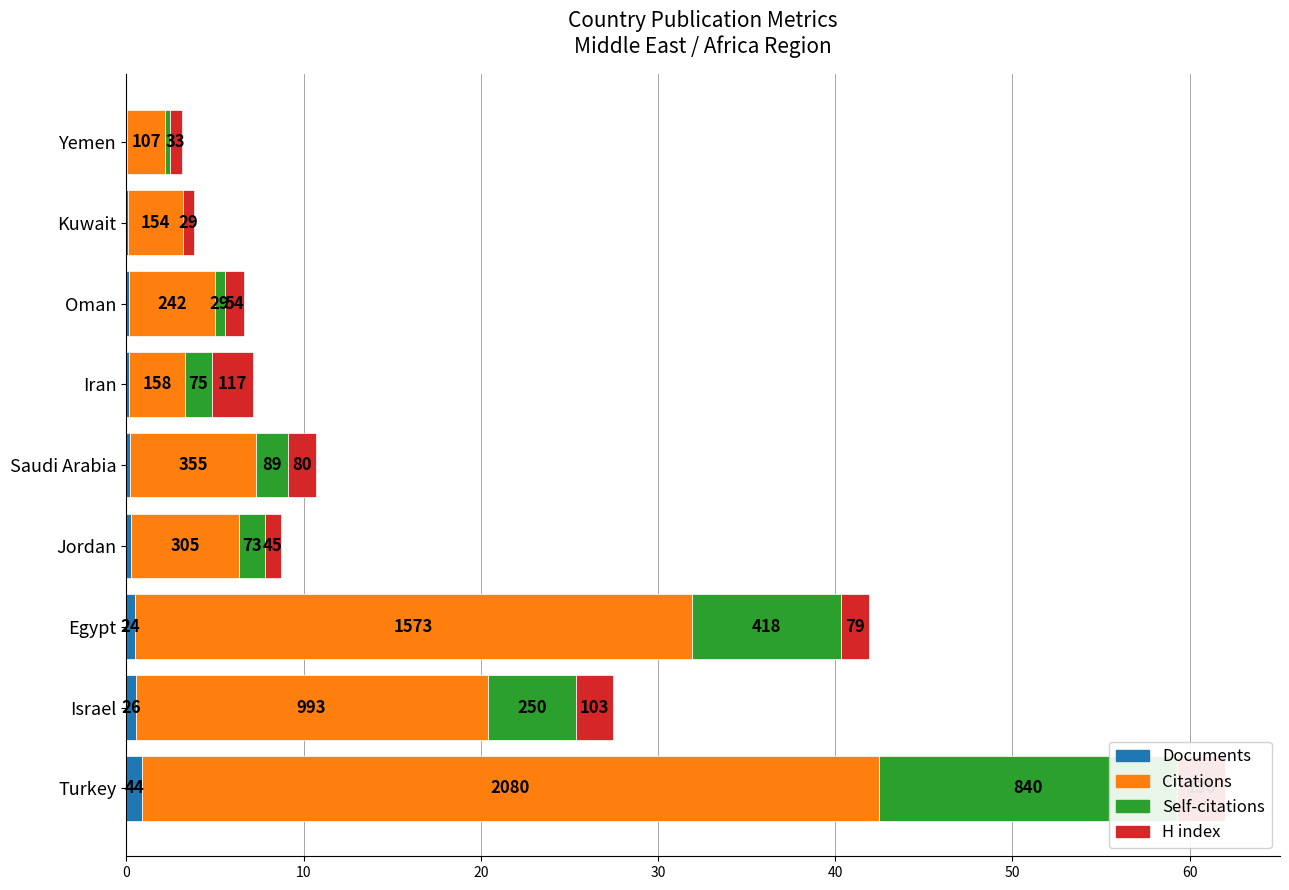

Reading left to right, what are all the values shown in this chart?

Documents: 0.9	0.5	0.5	0.3	0.2	0.2	0.1	0.1	0.1
Citations: 41.6	19.9	31.5	6.1	7.1	3.2	4.8	3.1	2.1
Self-citations: 16.8	5.0	8.4	1.5	1.8	1.5	0.6	0.0	0.3
H index: 2.7	2.1	1.6	0.9	1.6	2.3	1.1	0.6	0.7